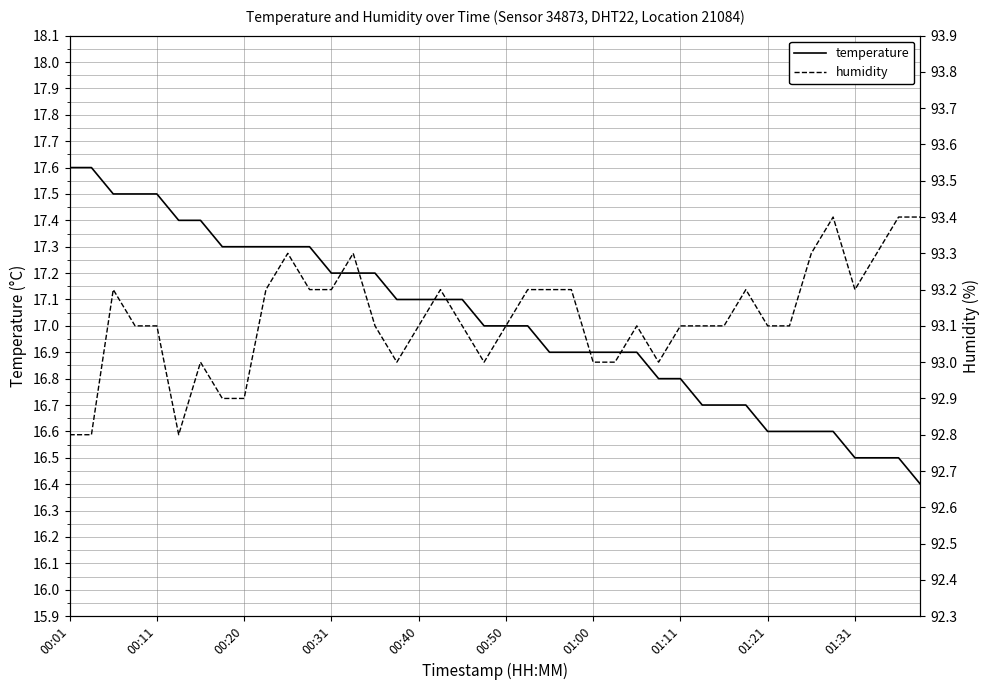

How many data points does each series have?

40